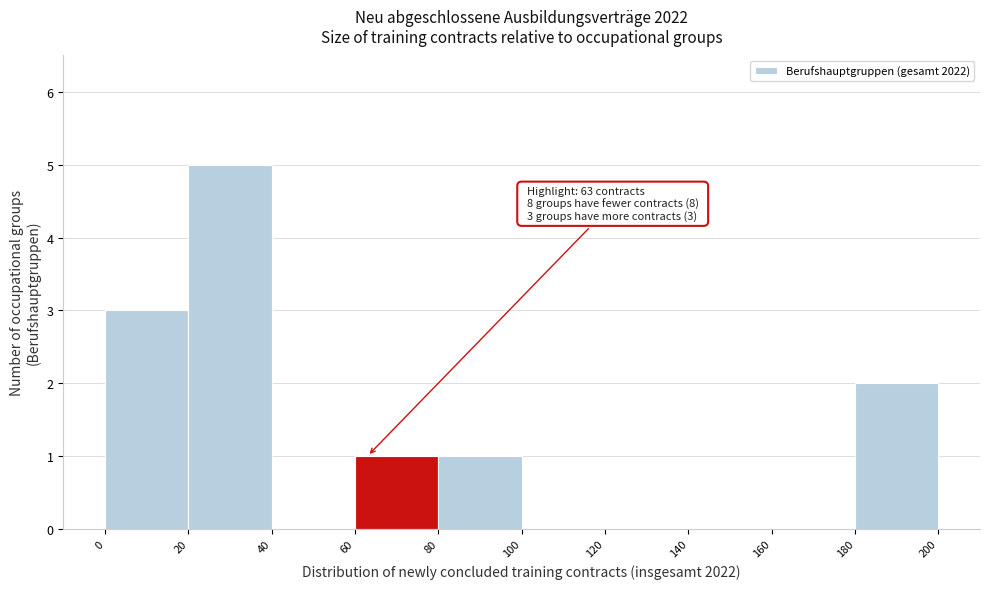

Over which range of the x-axis is the bar tallest?

20 to 40